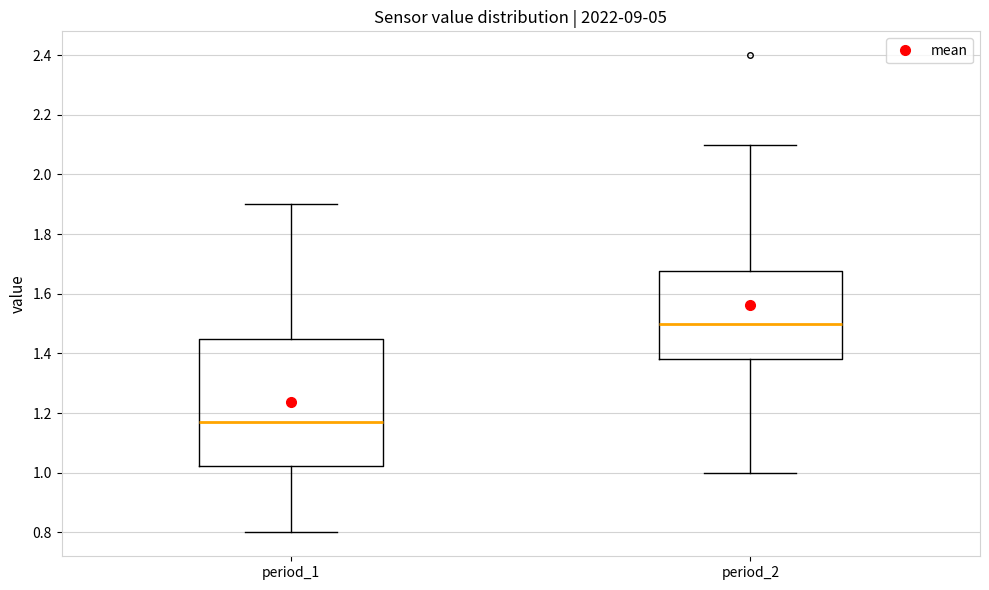

Which box has the highest median line?

period_2